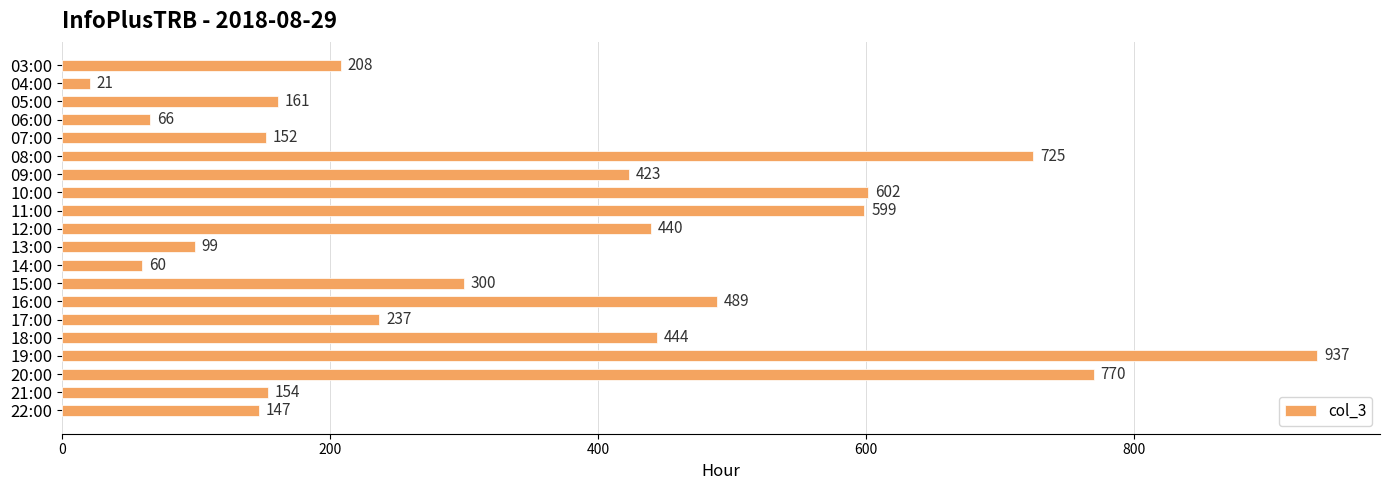

List the labels in order of value, largest first.

19:00, 20:00, 08:00, 10:00, 11:00, 16:00, 18:00, 12:00, 09:00, 15:00, 17:00, 03:00, 05:00, 21:00, 07:00, 22:00, 13:00, 06:00, 14:00, 04:00